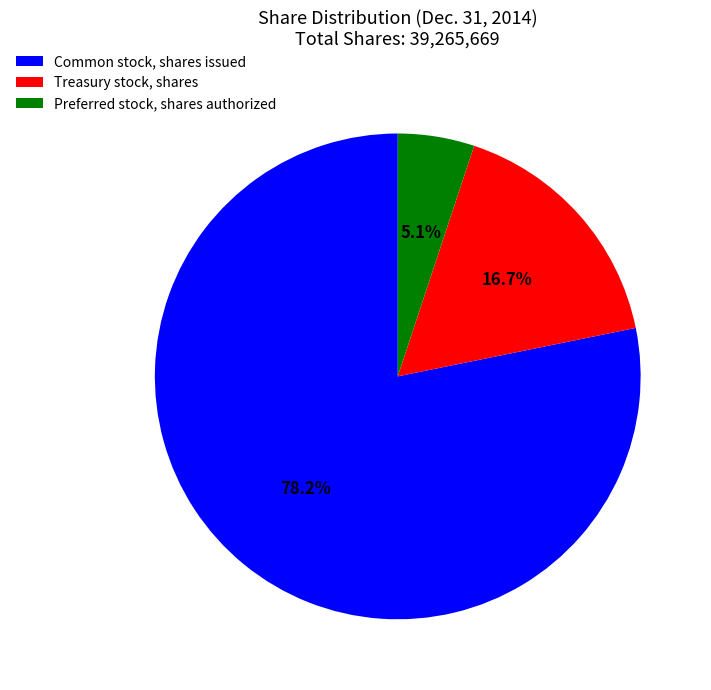

Which has a higher value, Treasury stock, shares or Common stock, shares issued?

Common stock, shares issued